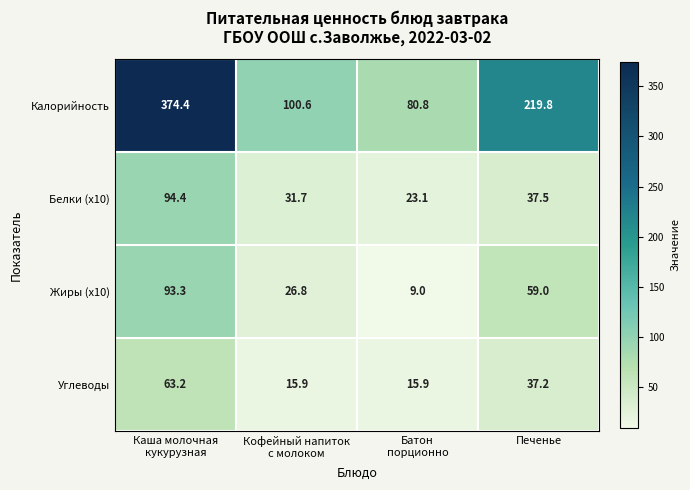

What is the difference between the maximum and minimum values in the Углеводы series?

47.3